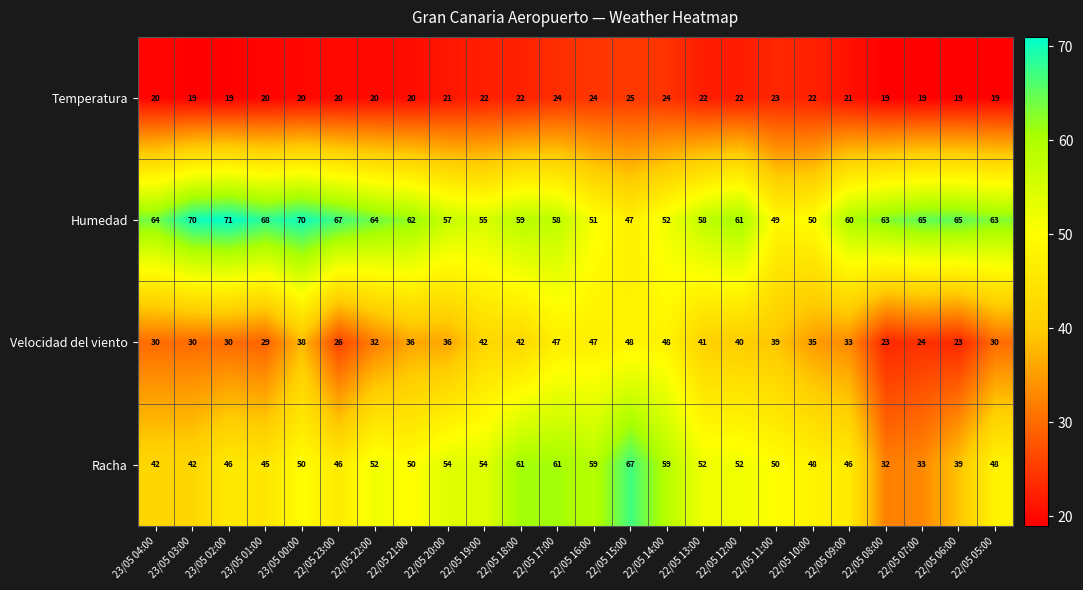

Between 22/05 18:00 and 22/05 10:00, which series saw the biggest shift?

Racha